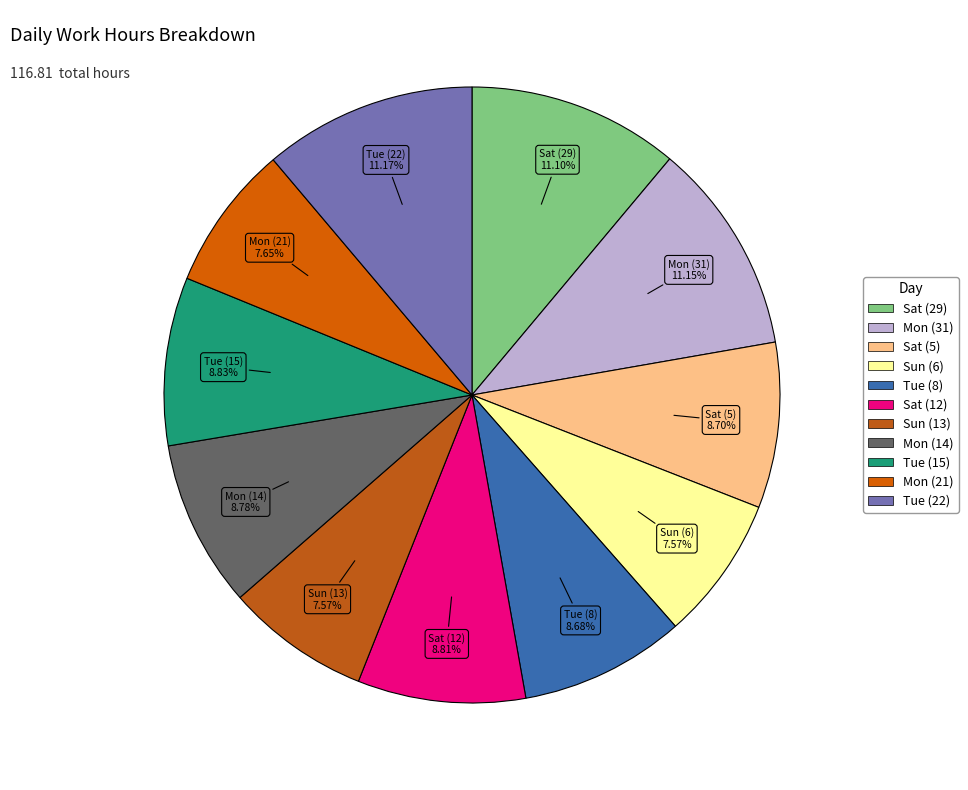

Is there any slice that represents more than half of the pie?

No